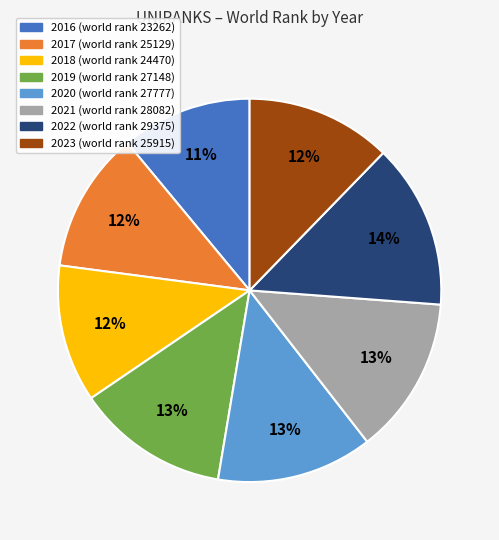

Is the sum of 2023 and 2017 greater than half?

No